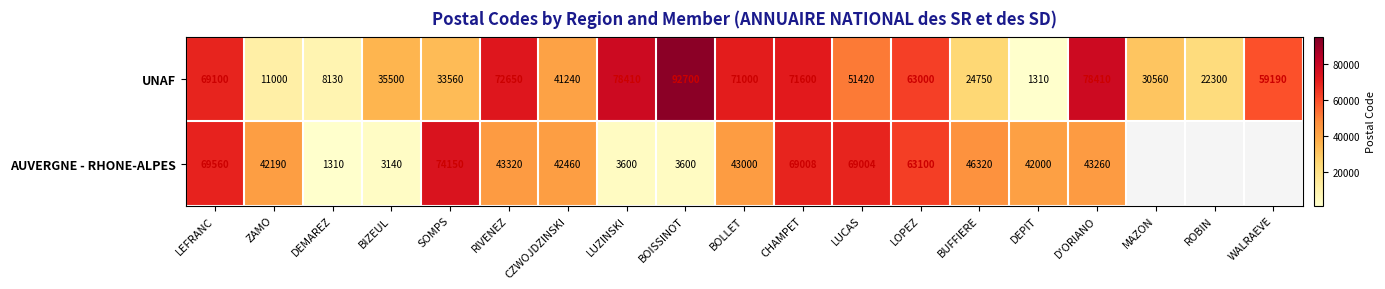

Which has a higher value, LUZINSKI or BOLLET?

LUZINSKI